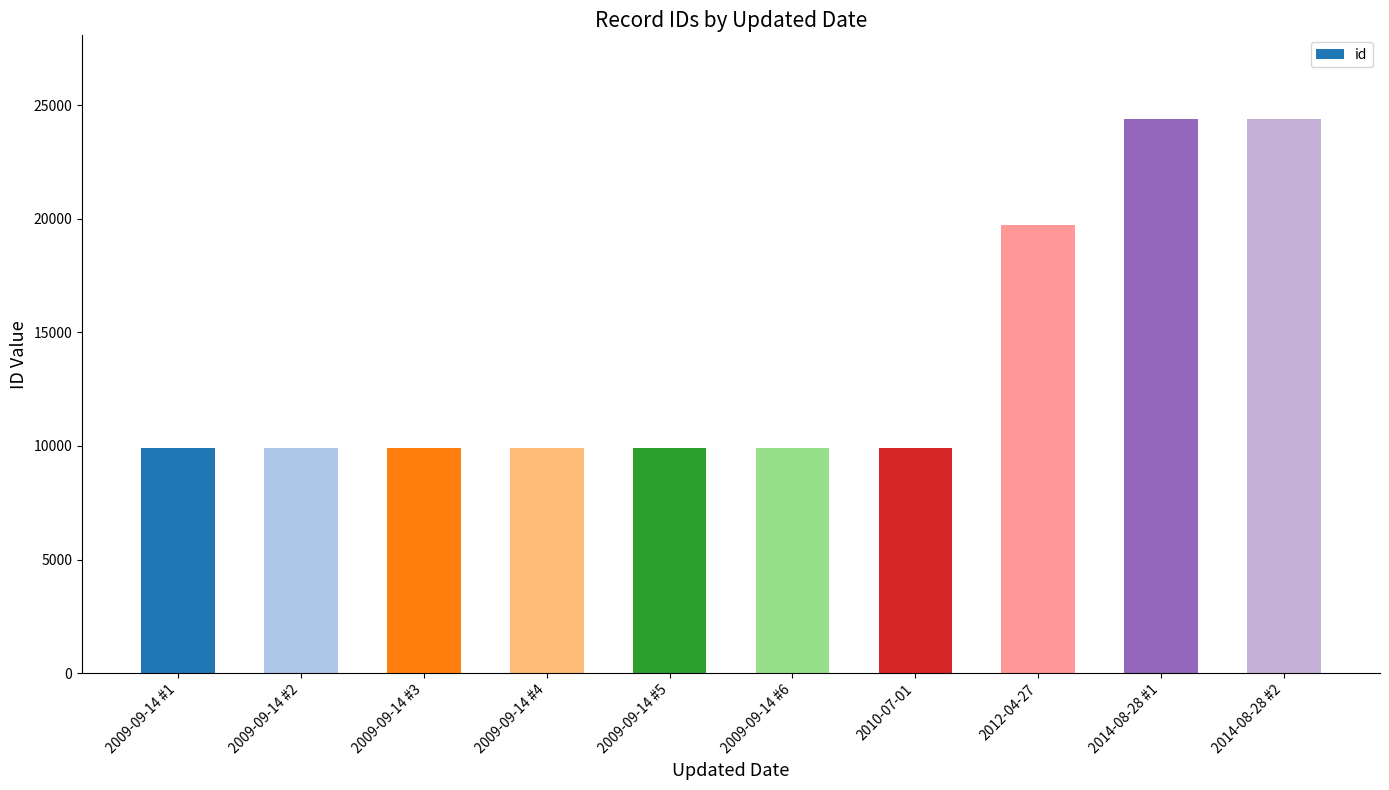

Count the number of categories in the chart.

10